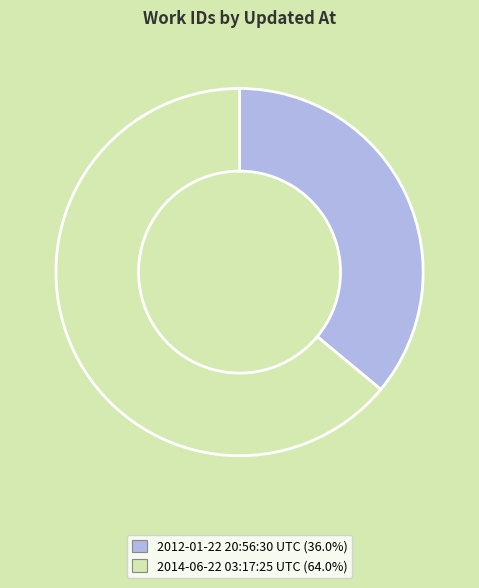

Do 2014-06-22 03:17:25 UTC and 2012-01-22 20:56:30 UTC together represent more than half of the pie?

Yes